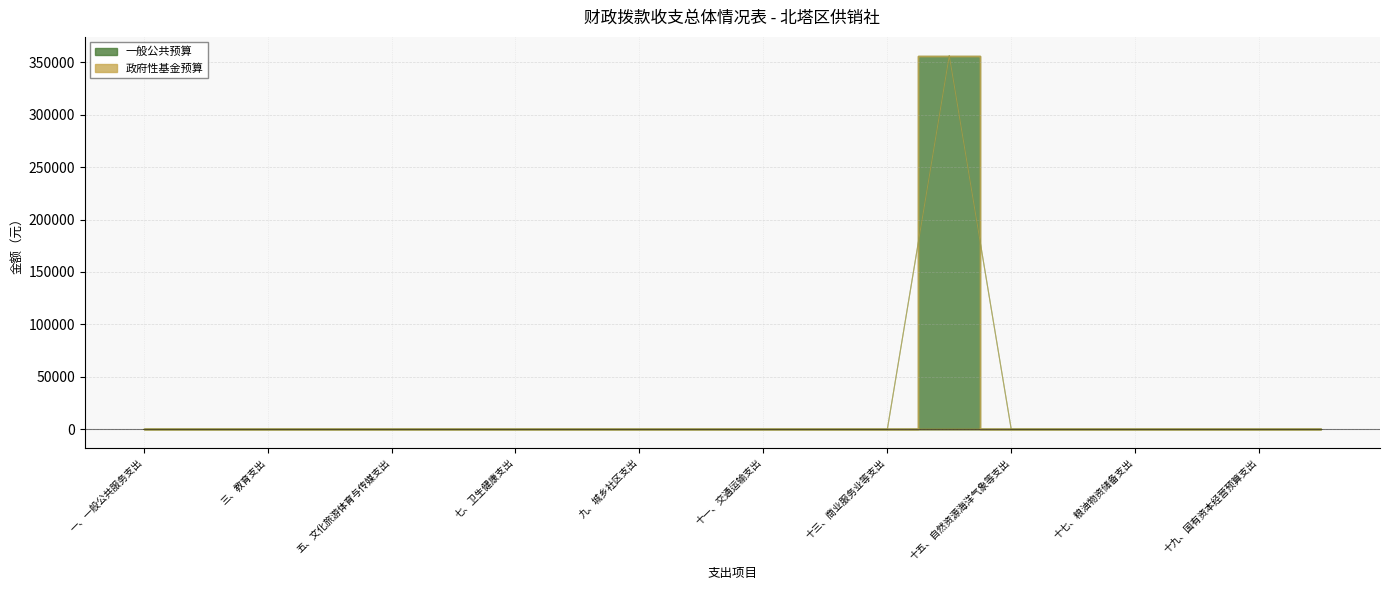

Reading right to left, transcribe all the data shown in this chart.

0	0	0	0	0	0	356175	0	0	0	0	0	0	0	0	0	0	0	0	0